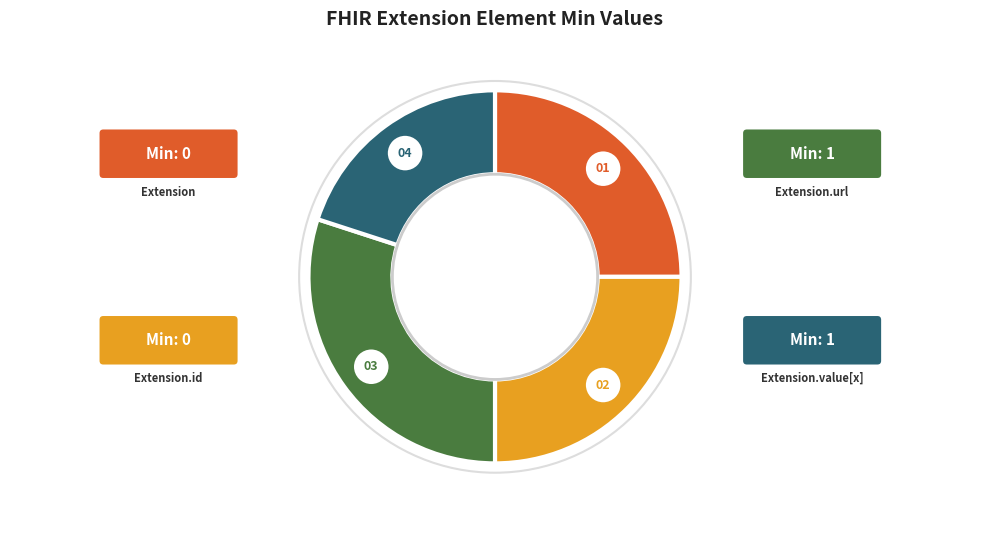

True or false: Extension.url accounts for 50% of the total.

True